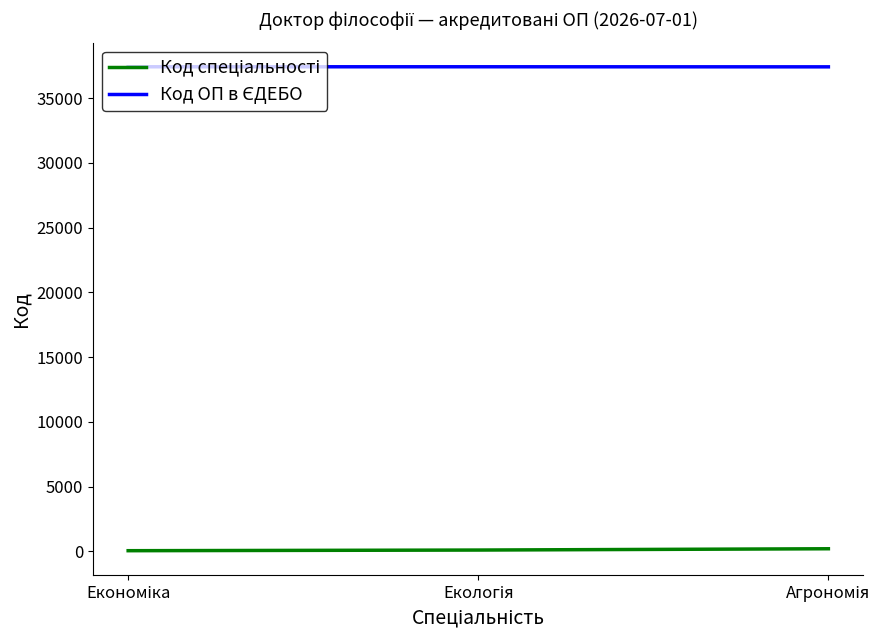

At how many categories does at least one series exceed 10135?

3